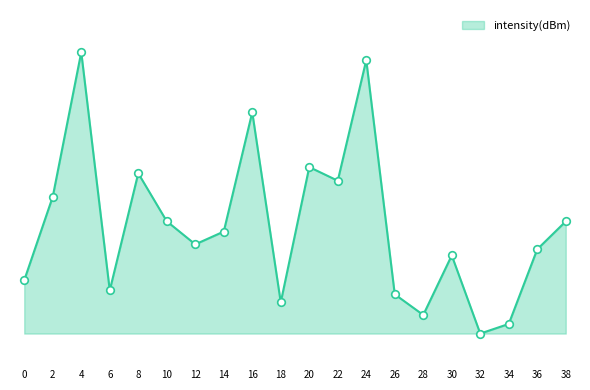

What is the change in value from 32 to 34?

+0.2